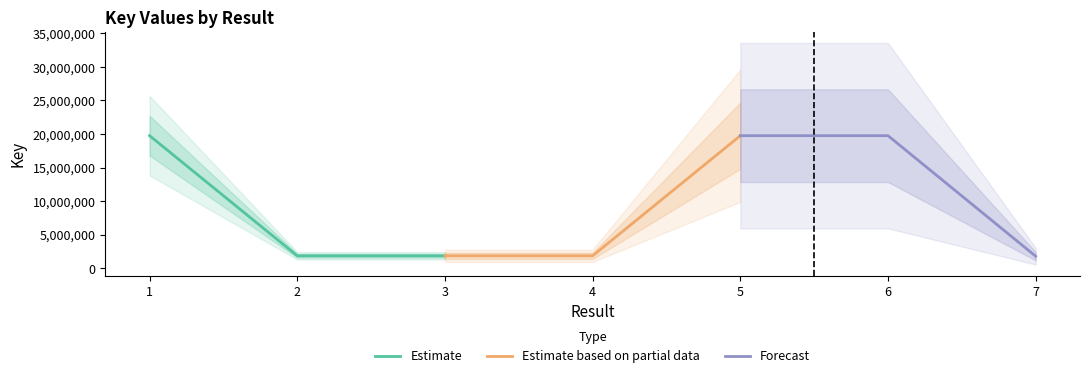

What is the difference between the Estimate based on partial data values at 5 and 3?

17914248